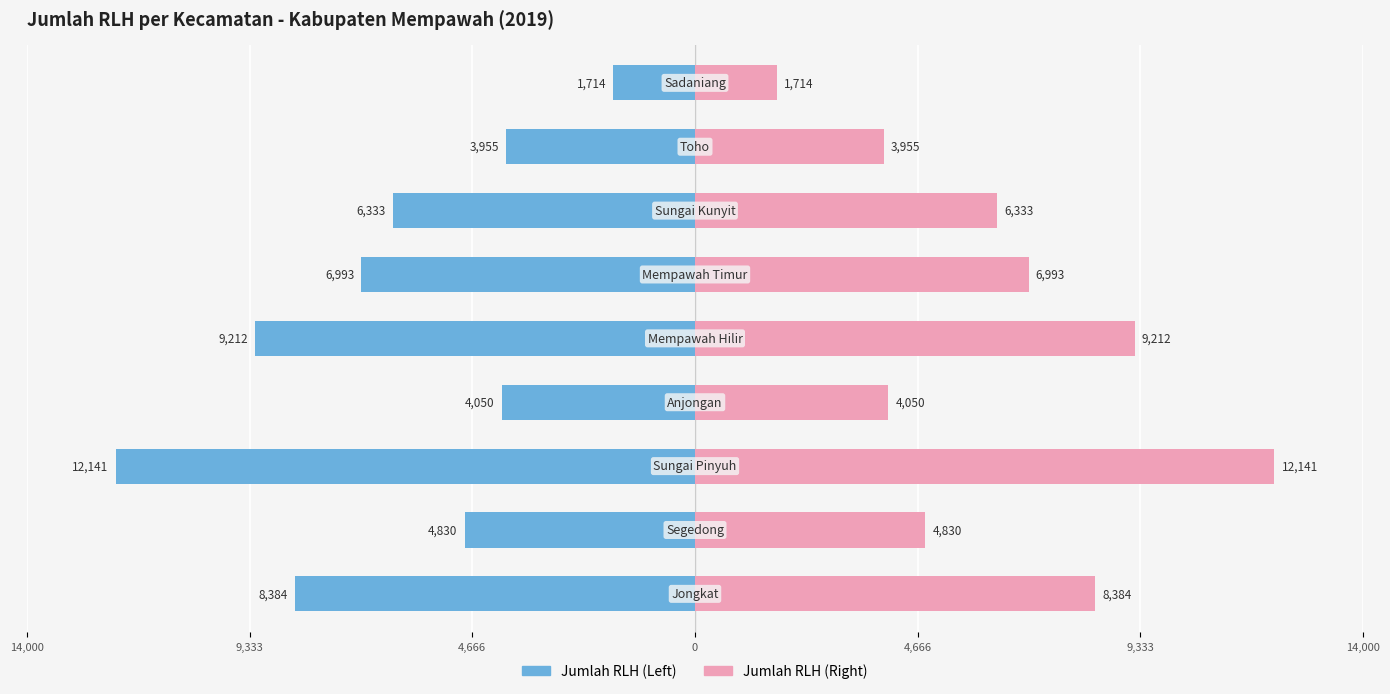

List the series in order of their overall mean, highest first.

Jumlah RLH (Right), Jumlah RLH (Left)